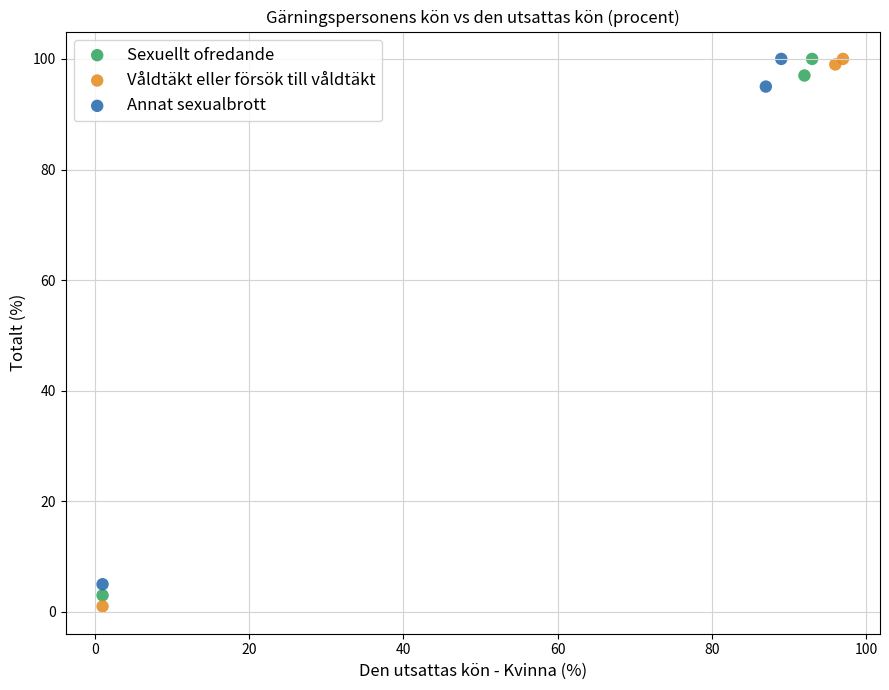

Which series has the largest Y range (max minus min)?

Våldtäkt eller försök till våldtäkt